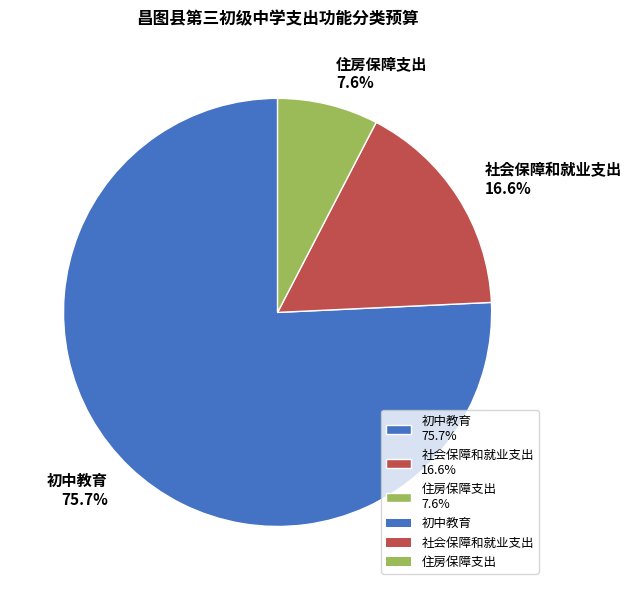

To the nearest percent, what portion does 住房保障支出 represent?

8%